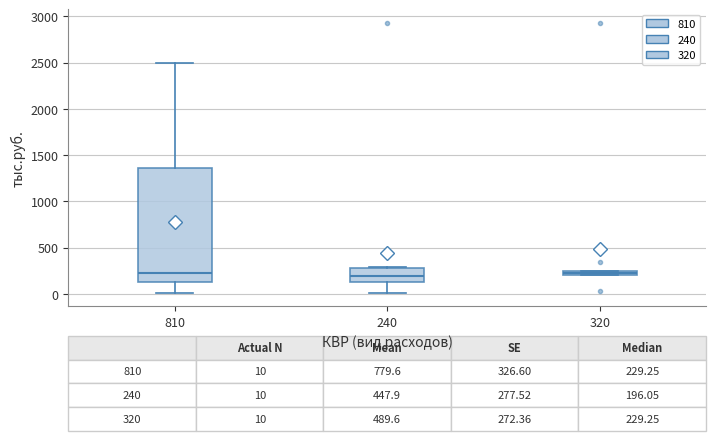

Which box is the tallest, from its lower edge to its upper edge?

810